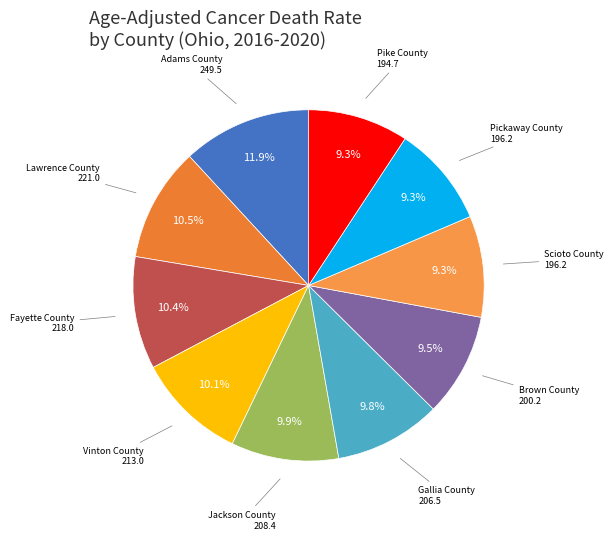

To the nearest percent, what is the difference between the largest and smallest slice percentages?

3%